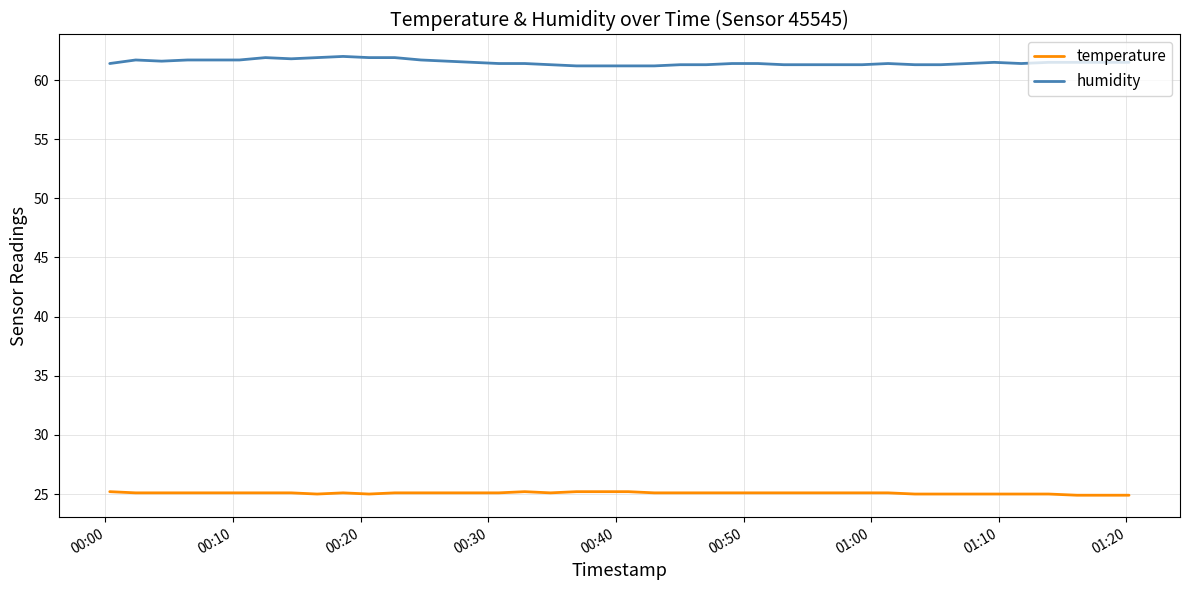

Rank the series by their maximum value, from highest to lowest.

humidity, temperature